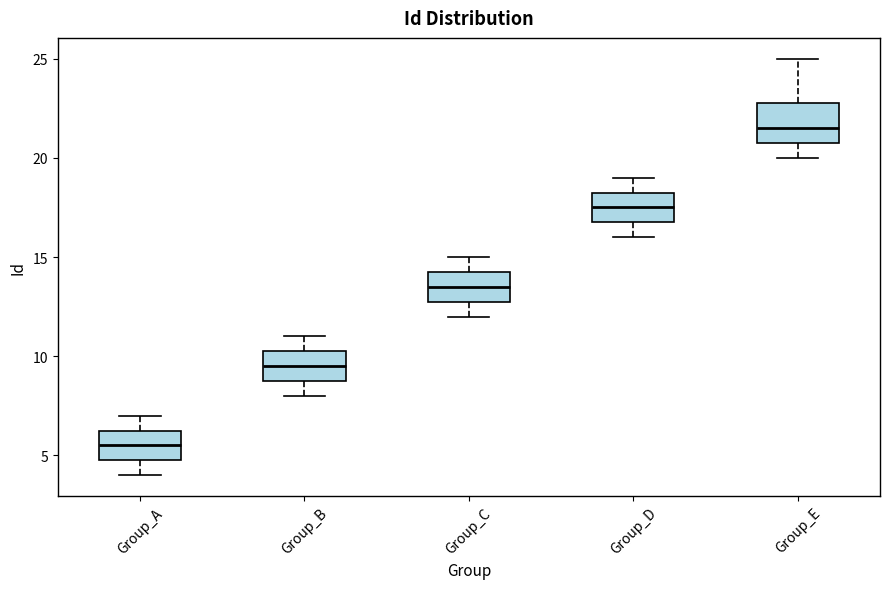

Which box is the tallest, from its lower edge to its upper edge?

Group_E